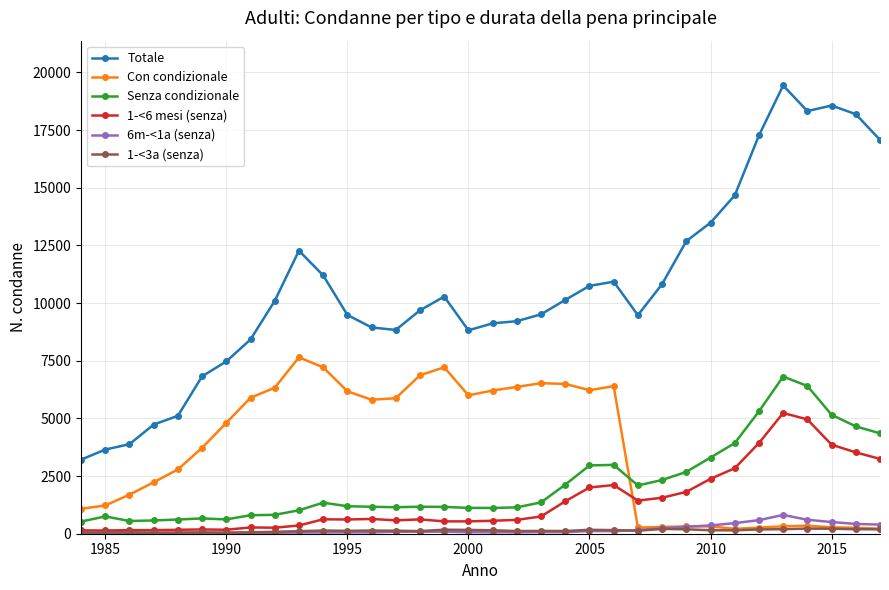

How many data points does each series have?

34